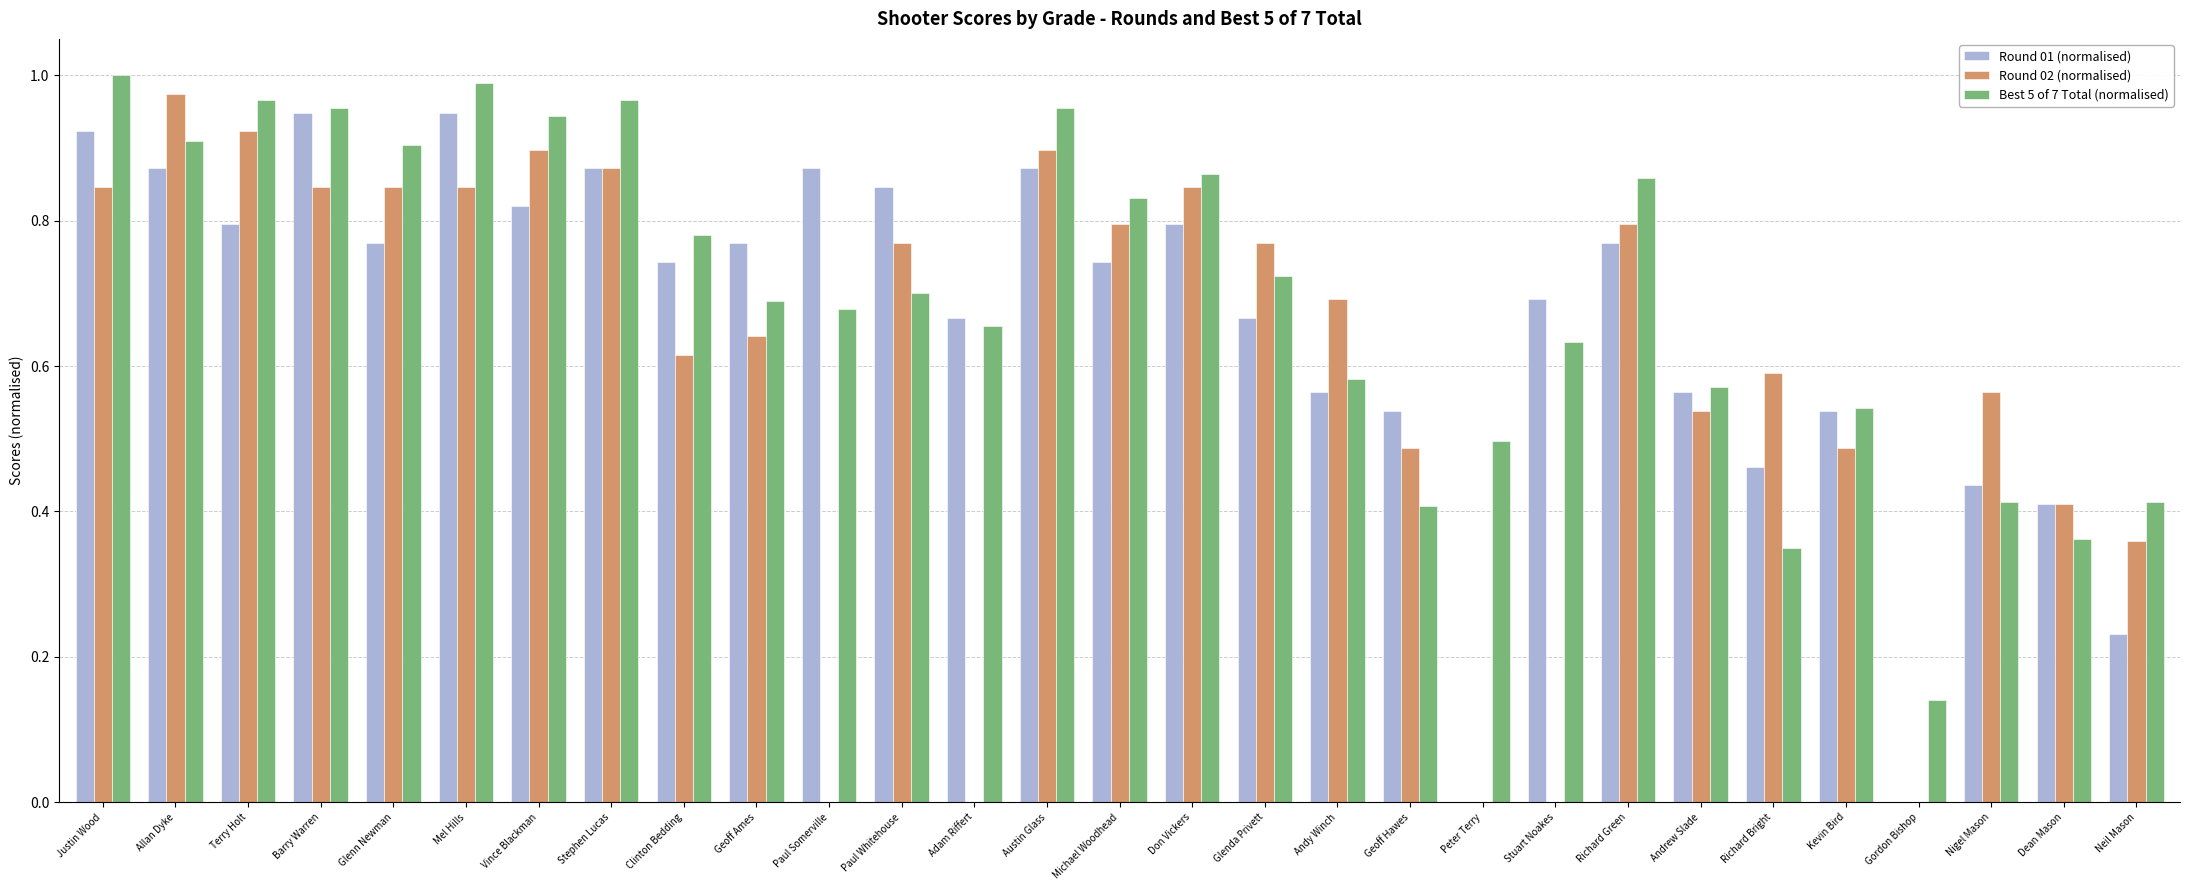

What is the total value across all series at Don Vickers?

2.5